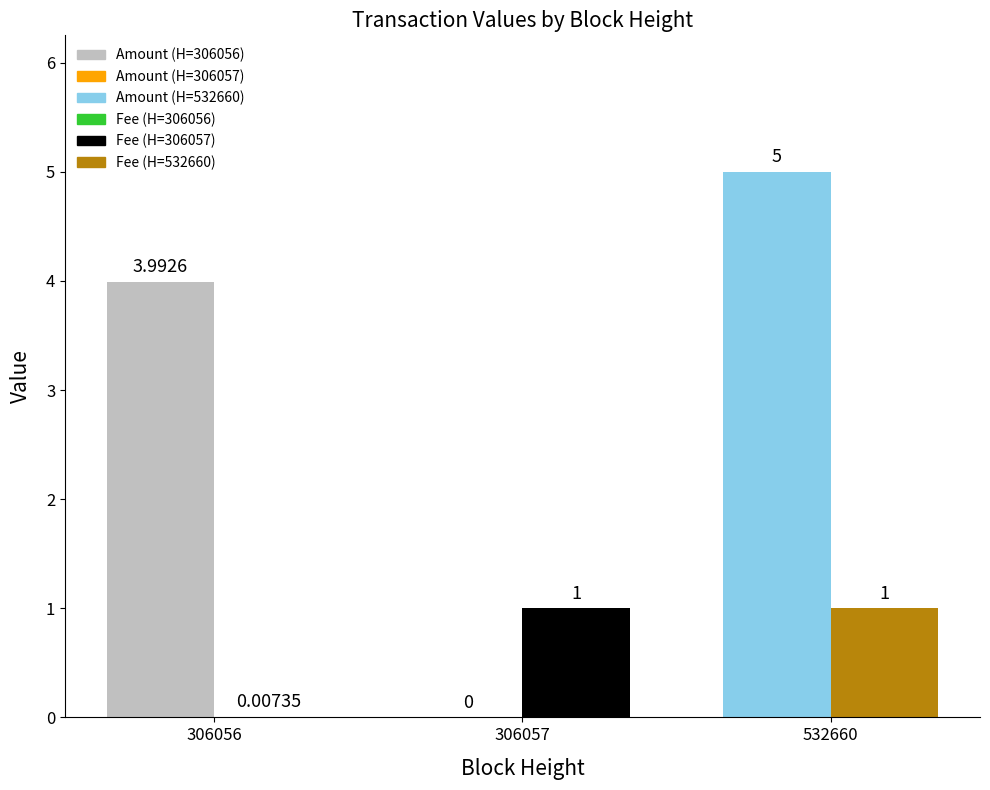

How many values in the Amount series are below 3?

1